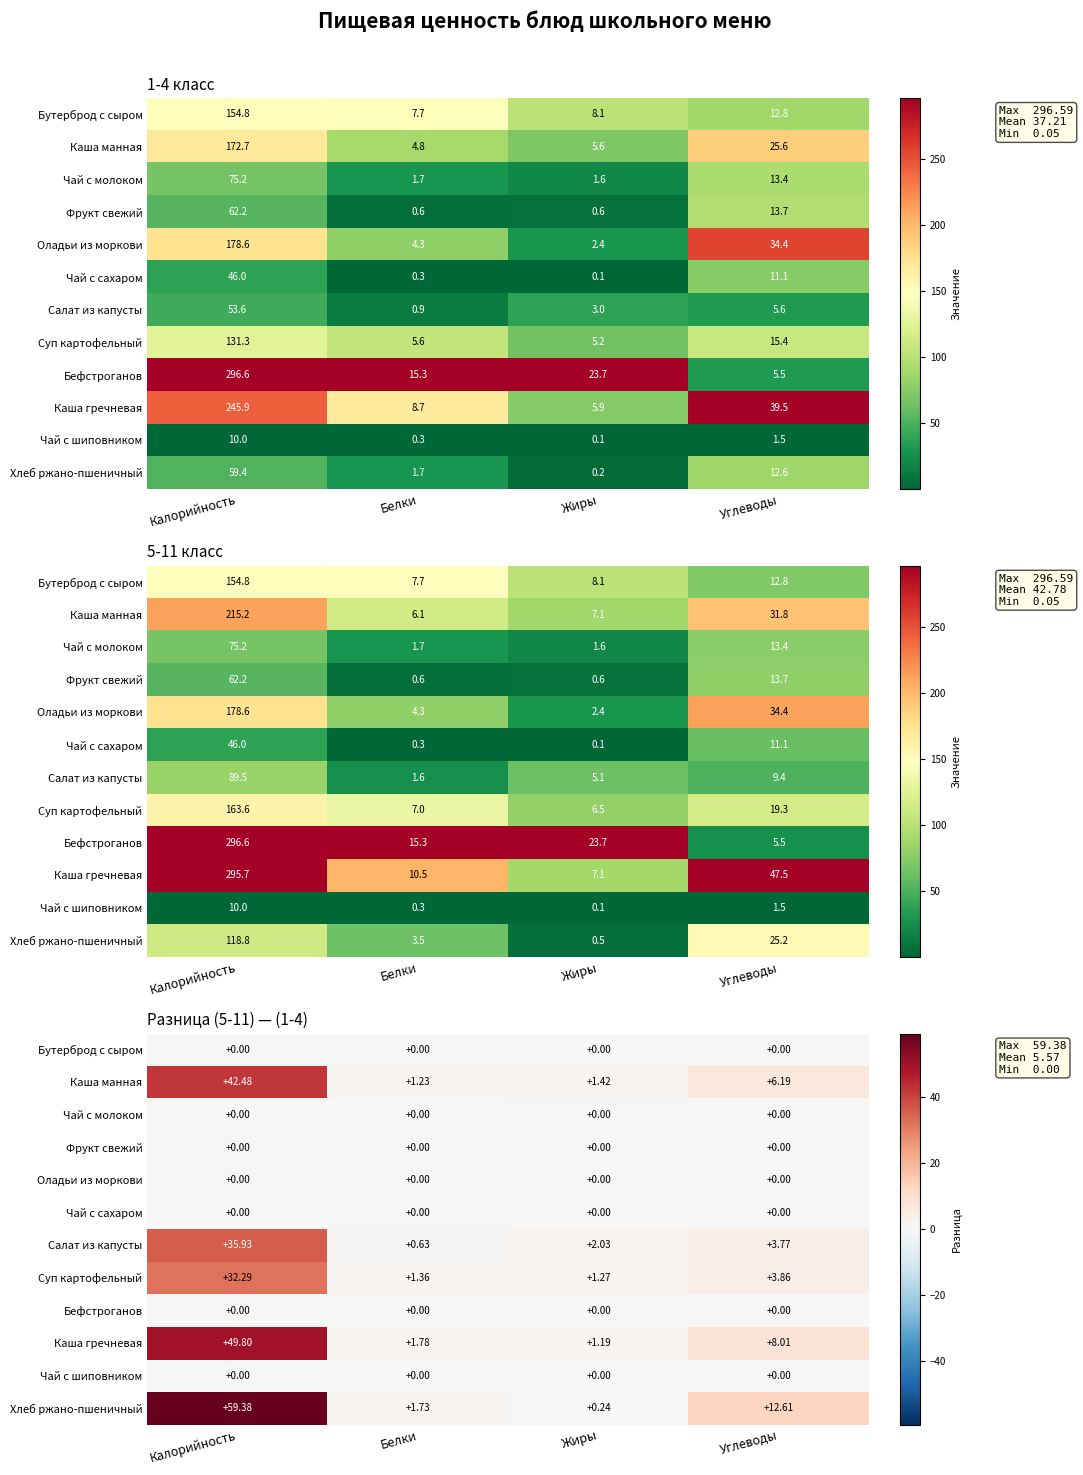

How many categories are shown in the chart?

4